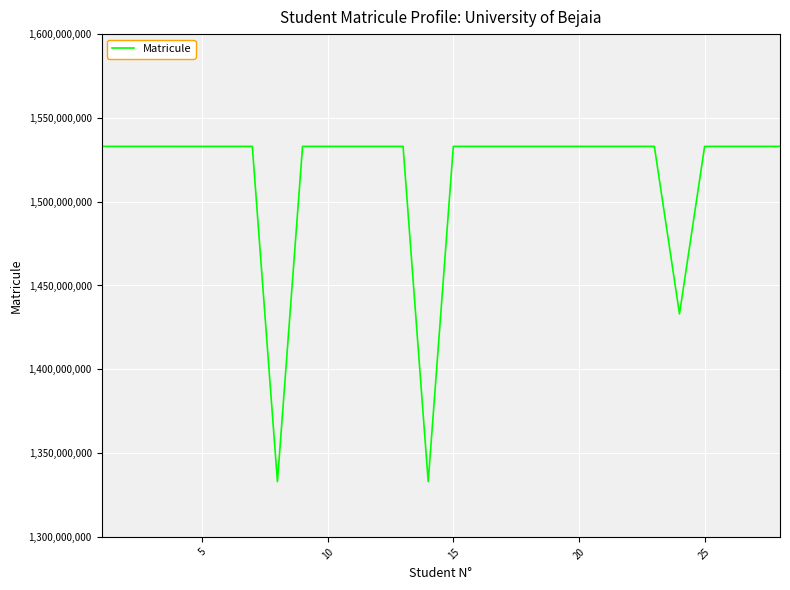

What is the difference between the maximum and minimum values?

200009931